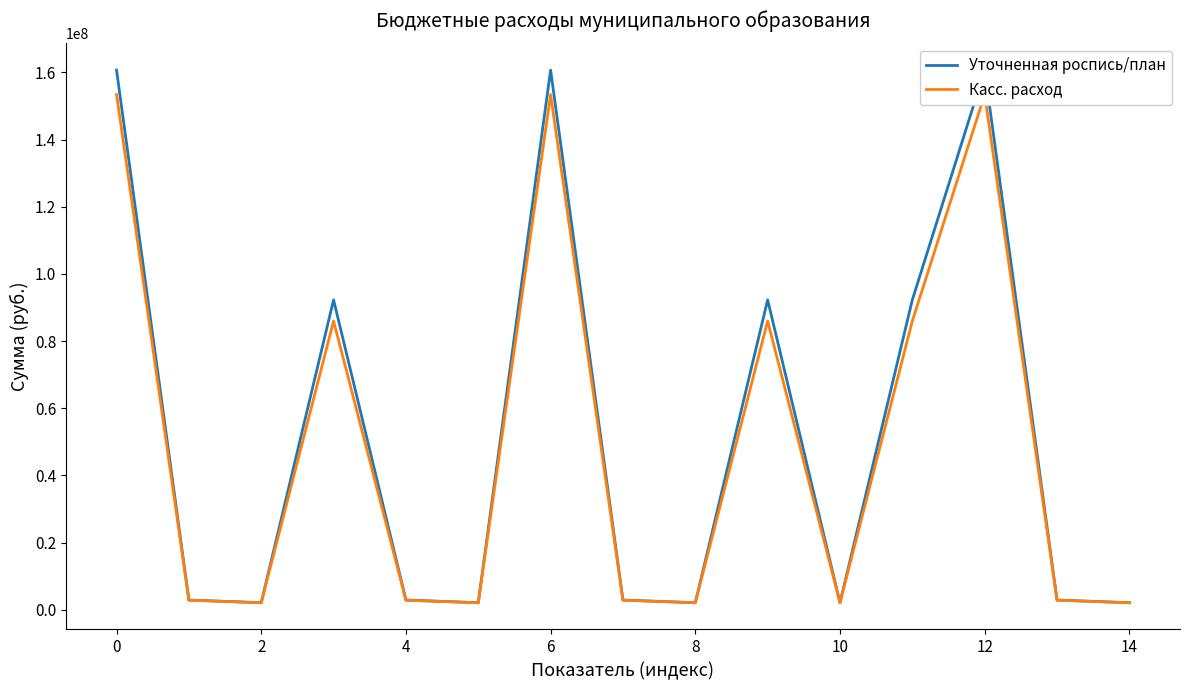

Which series has the widest spread of values?

Уточненная роспись/план